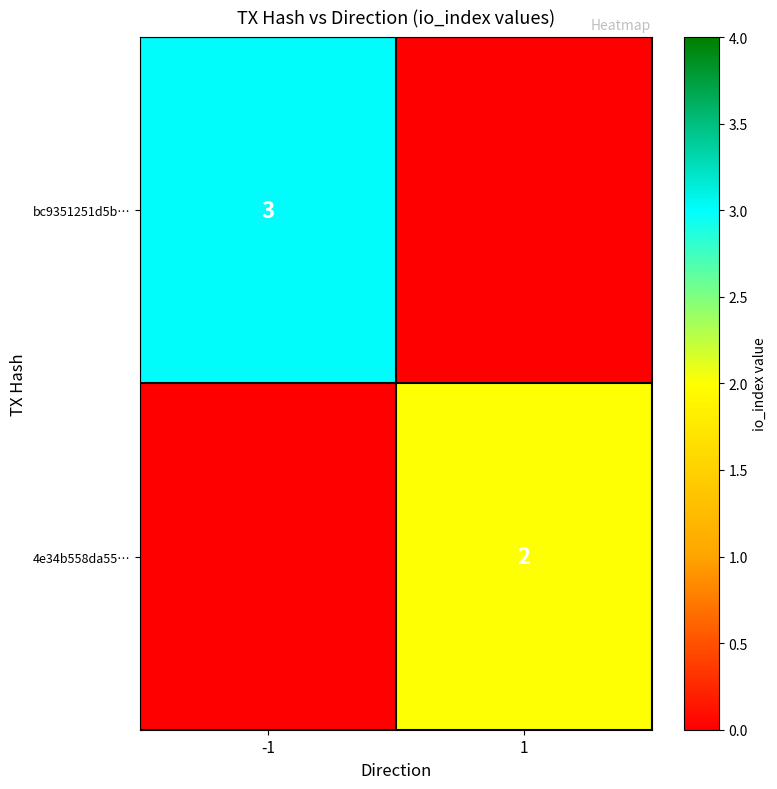

True or false: bc9351251d5b… has a value of 1 at -1.

False